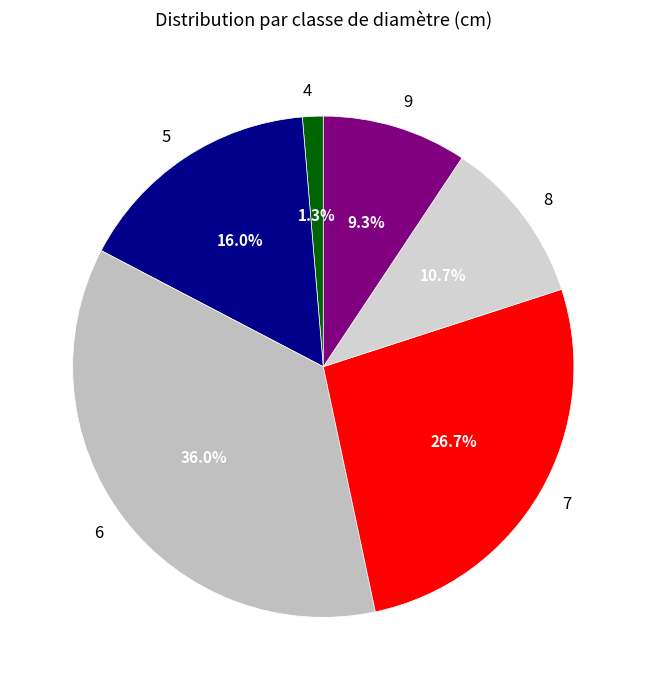

The 5 slice represents 26% of the pie. True or false?

False